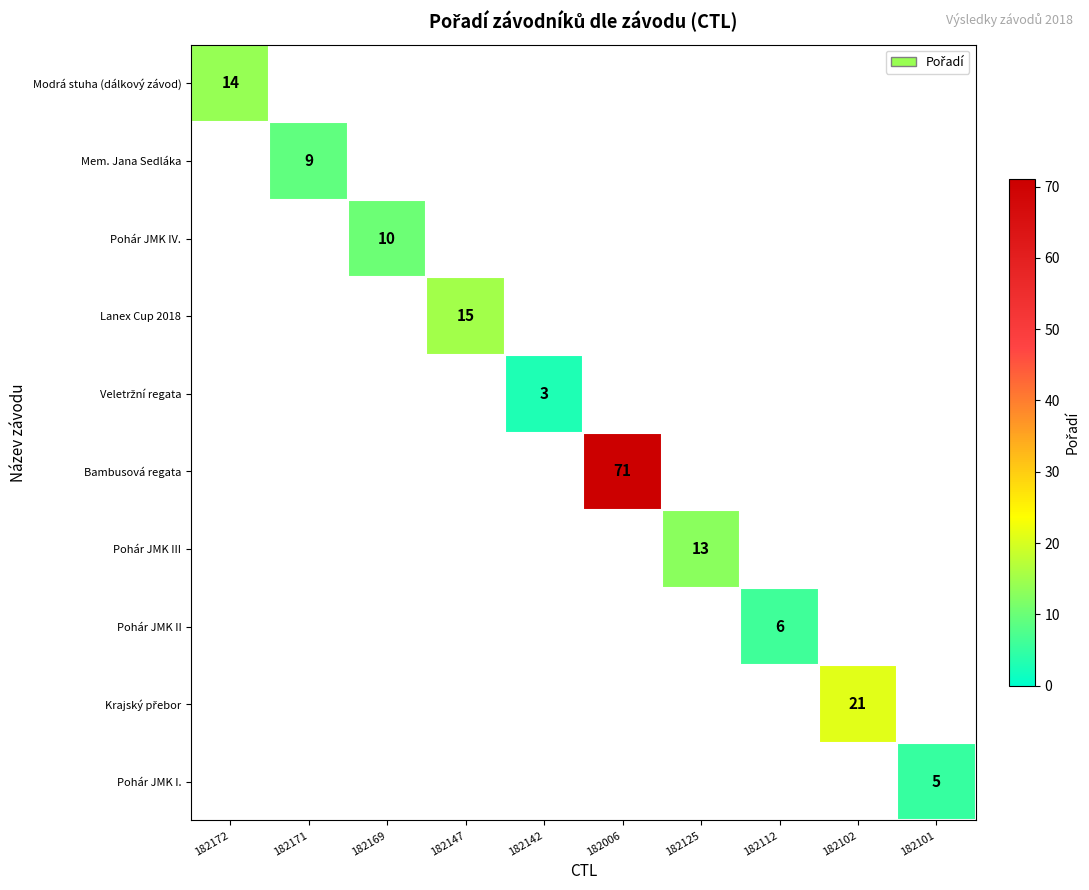

How many data points does each series have?

10